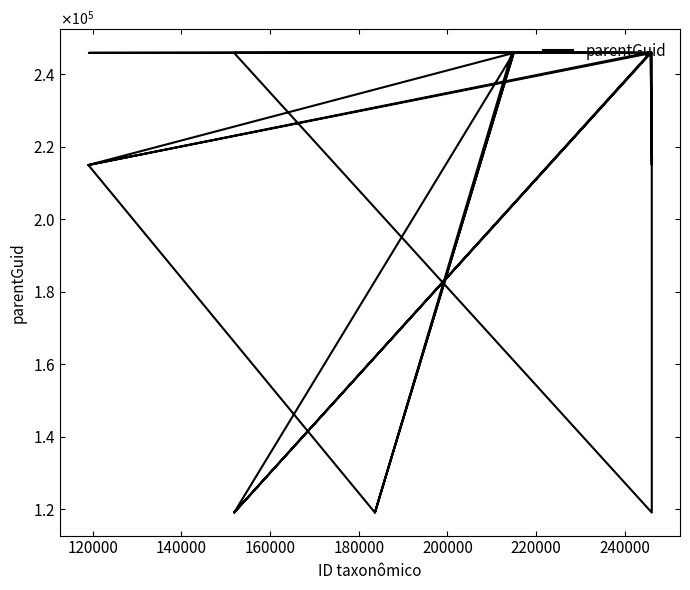

Does the chart have visible grid lines?

No